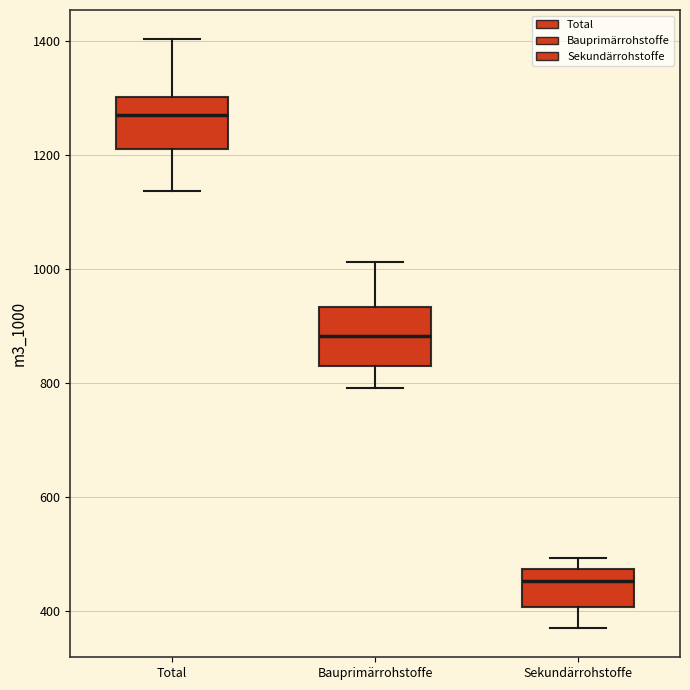

Reading left to right, transcribe this box plot: for each box, give where its median line is, the range the box spans, and where its two whiskers end, as read against the y-axis. The values are not printed on the chart, so give them approximately, as read against the axis.

Total: median 1280, box 1220 to 1300, whiskers 1140 to 1400
Bauprimärrohstoffe: median 880, box 820 to 940, whiskers 800 to 1020
Sekundärrohstoffe: median 460, box 400 to 480, whiskers 380 to 500